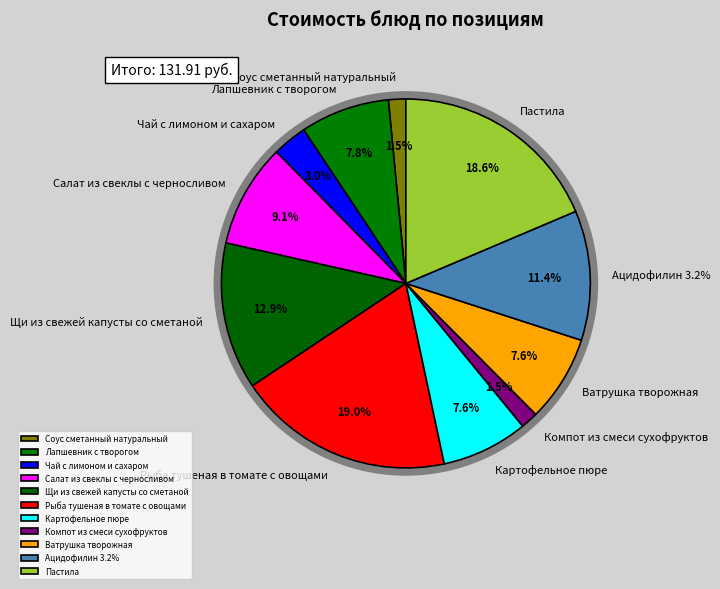

Count the number of slices in the pie.

11